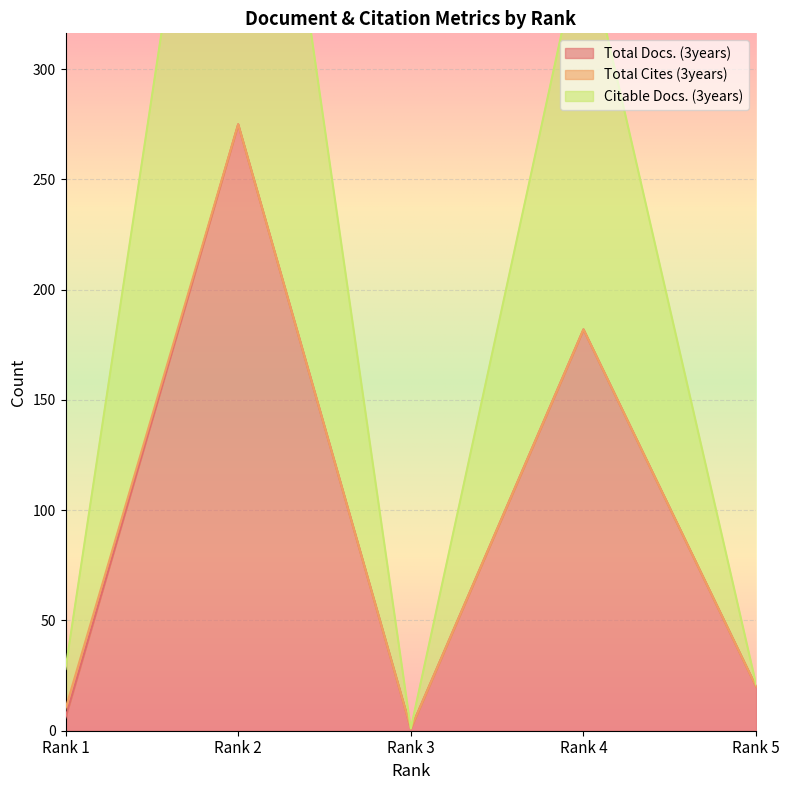

At which label does Citable Docs. (3years) reach its peak?

Rank 2